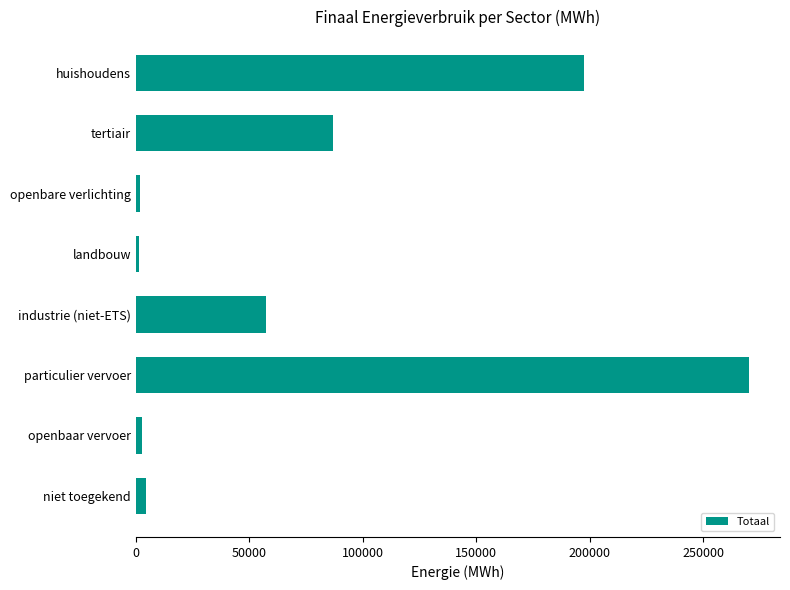

What is the label of the 2nd bar from the top?

tertiair